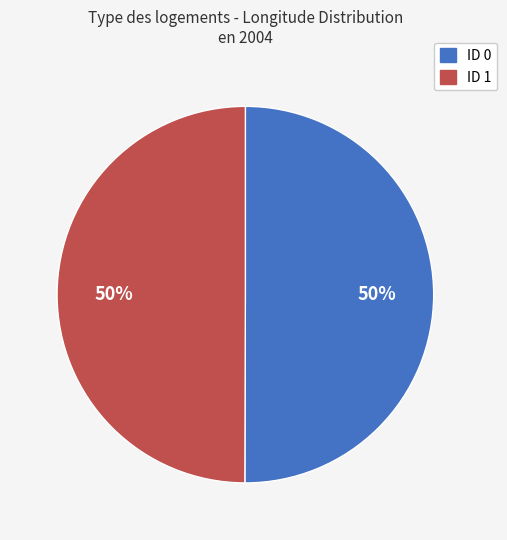

To the nearest percent, what is the average slice percentage?

50%